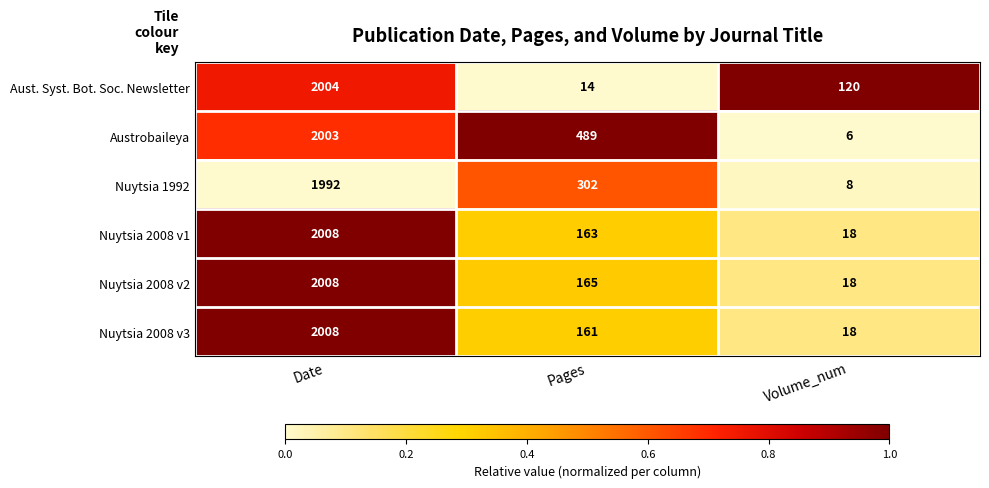

At Pages, list the series in order from smallest to largest.

Aust. Syst. Bot. Soc. Newsletter, Nuytsia 2008 v3, Nuytsia 2008 v1, Nuytsia 2008 v2, Nuytsia 1992, Austrobaileya